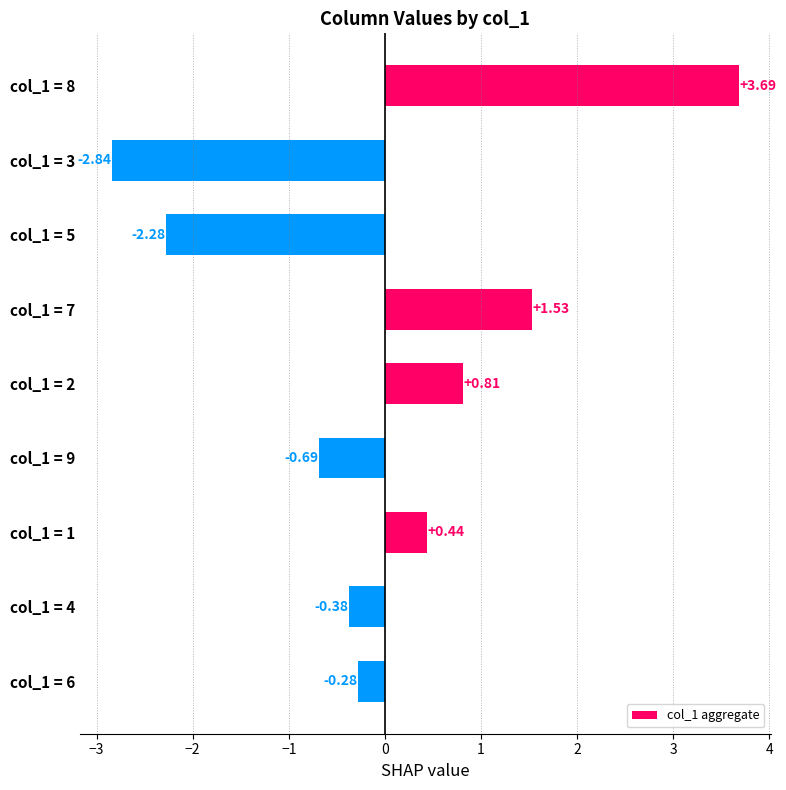

How many data points are above 0?

4